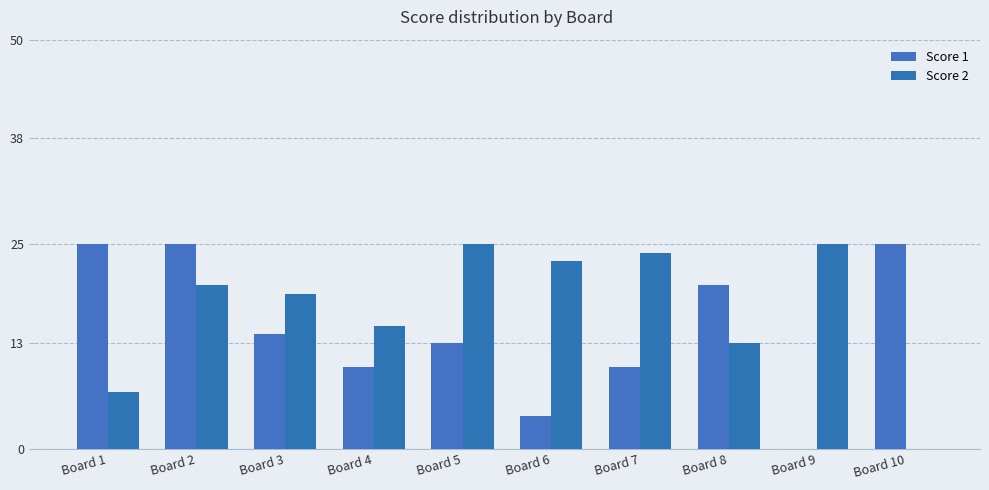

What value does the Score 2 series have at Board 9, to the nearest 5?

25